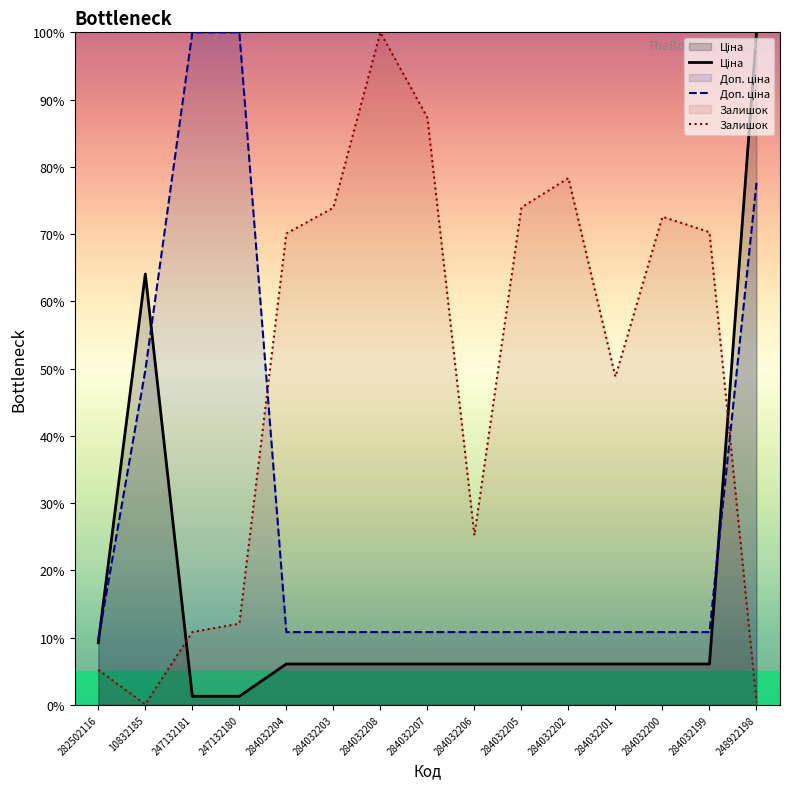

What is the label of the 4th point from the left?

247132180